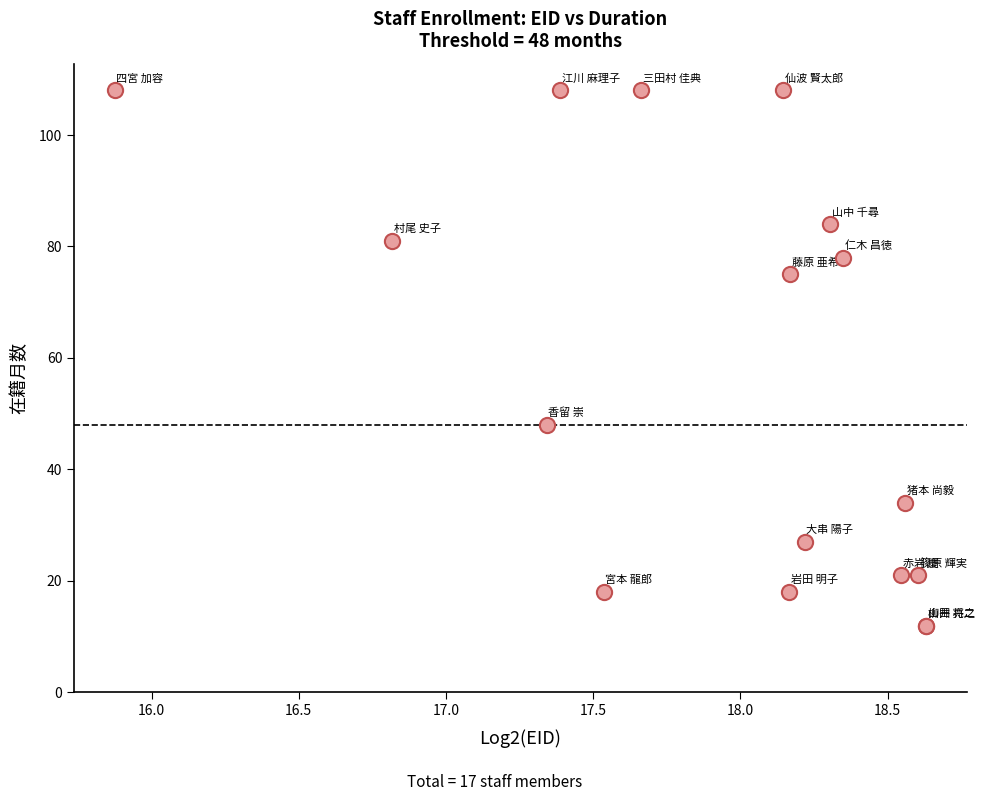

What Y value in the scatter plot is closest to 60?

48